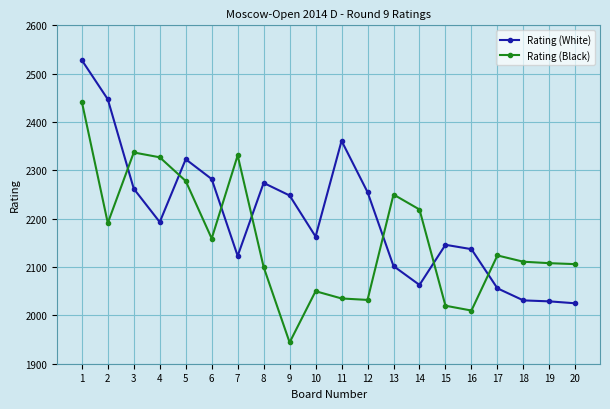

Is this an area chart (filled region under the line)?

No